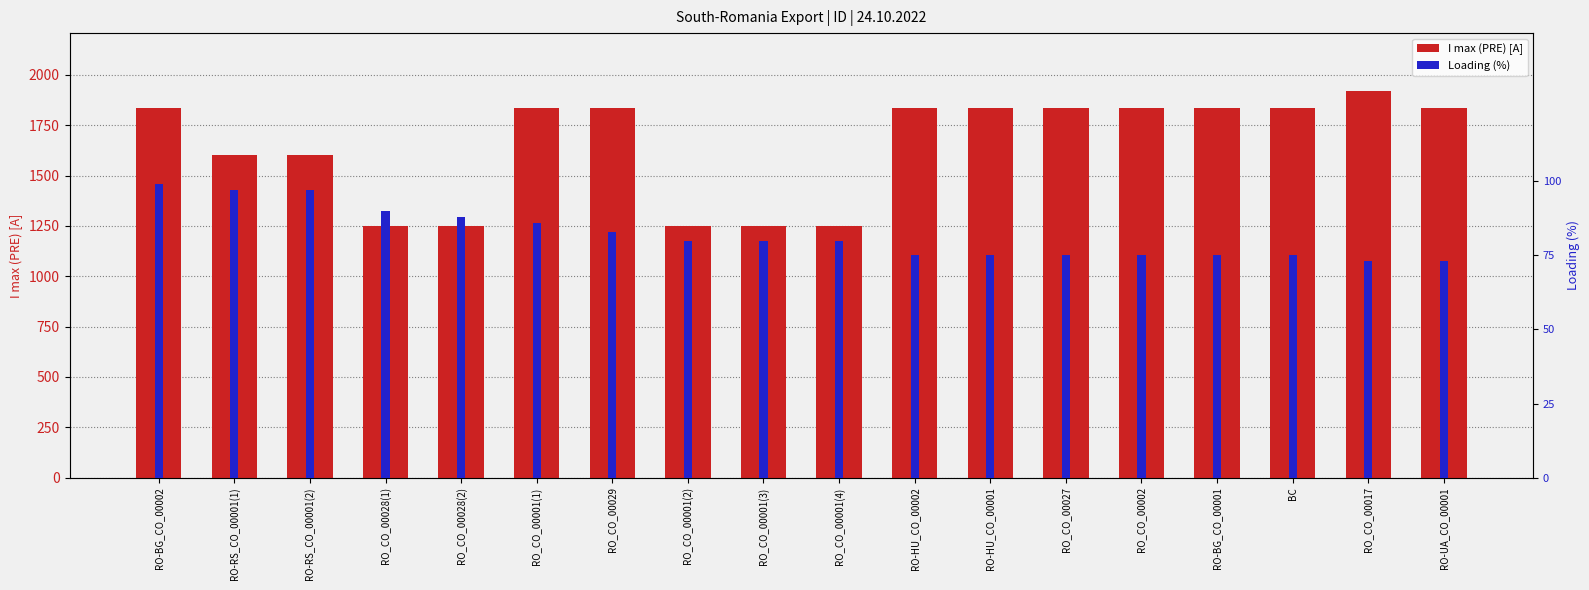

At how many categories does at least one series exceed 995?

18